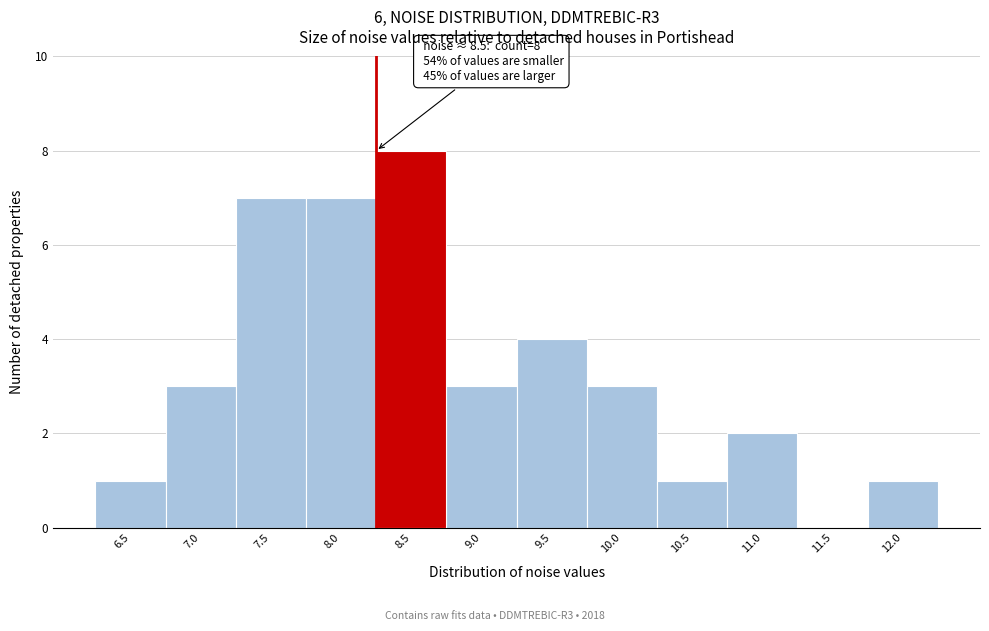

Reading left to right, what are all the values shown in this chart?

6.5=1	7.0=3	7.5=7	8.0=7	8.5=8	9.0=3	9.5=4	10.0=3	10.5=1	11.0=2	11.5=0	12.0=1